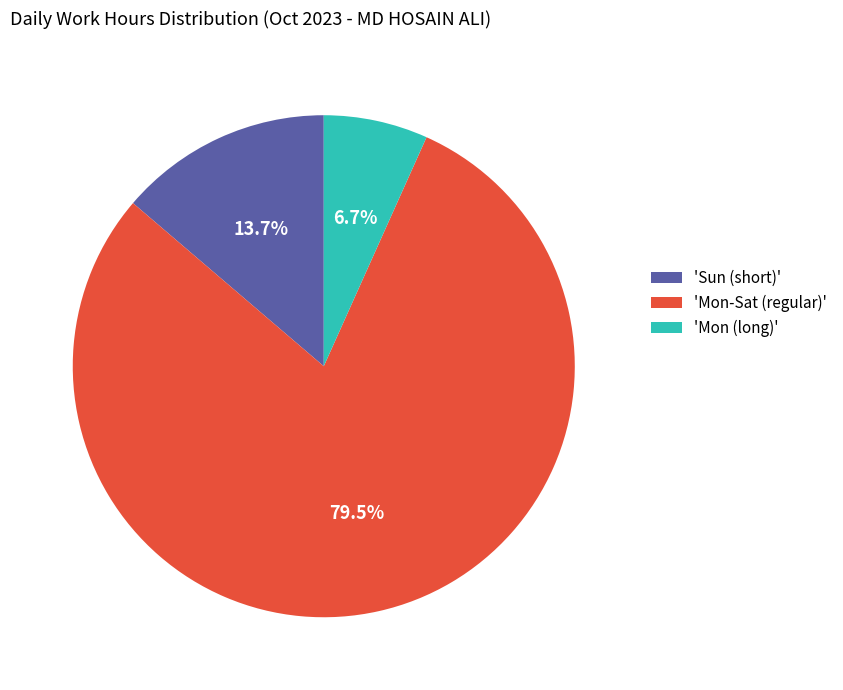

Is there any slice that represents more than half of the pie?

Yes